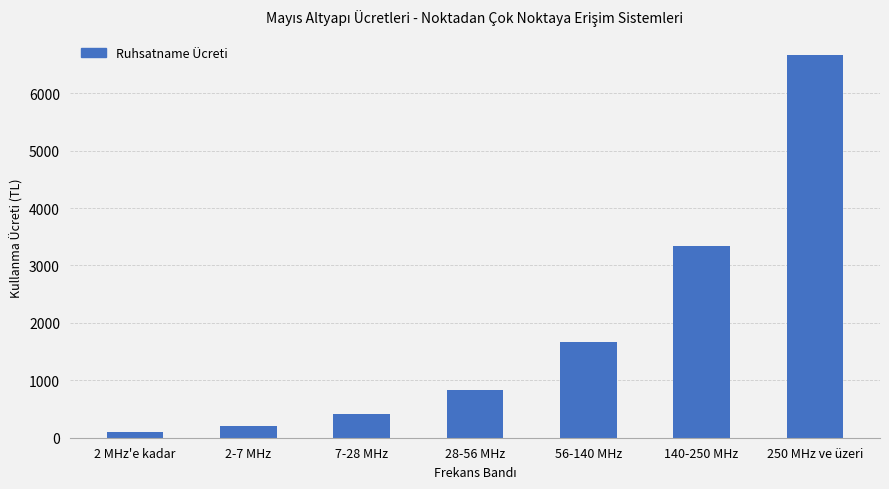

Between 56-140 MHz and 140-250 MHz, which is larger?

140-250 MHz